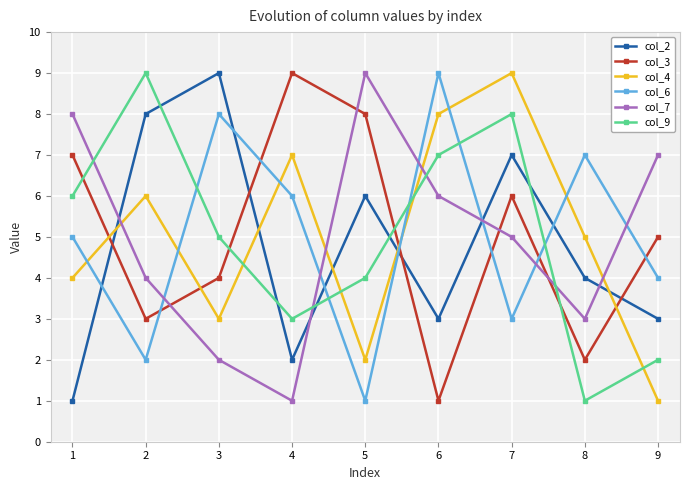

Is the value of col_9 at 3 greater than the value of col_7 at 5?

No